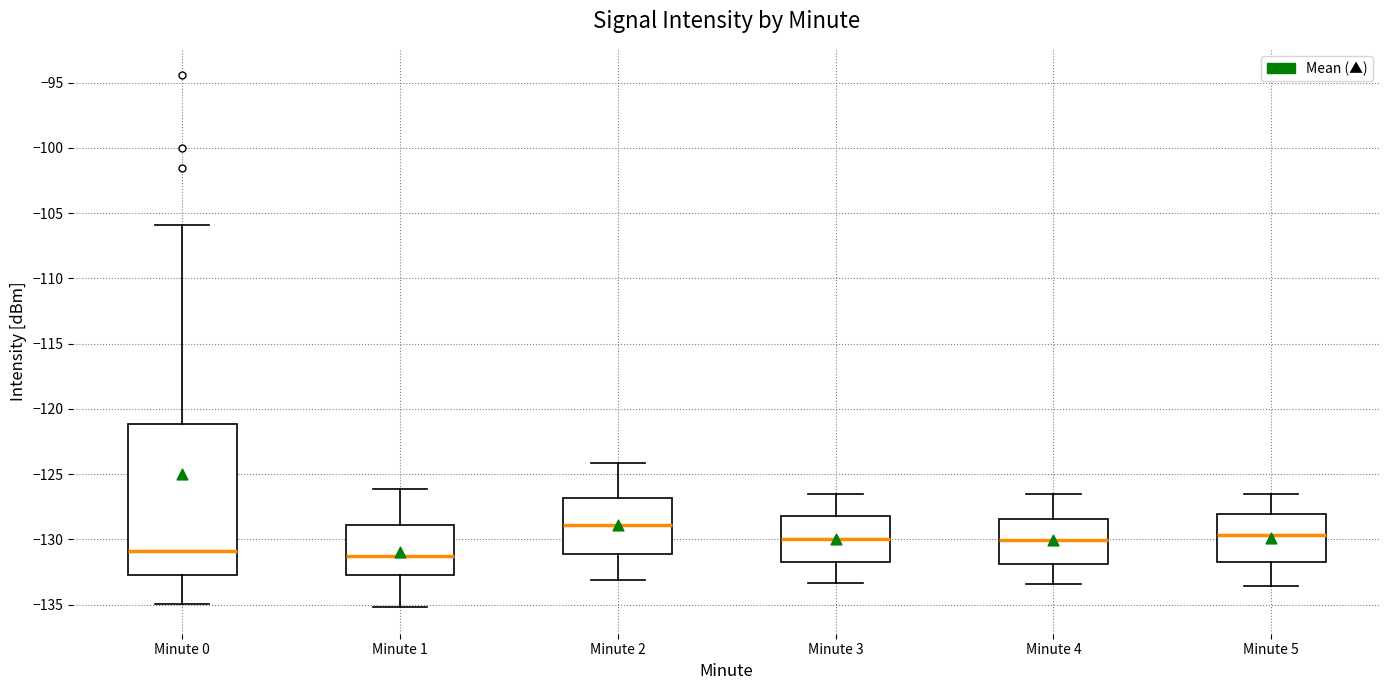

Which box has the highest median line?

Minute 2